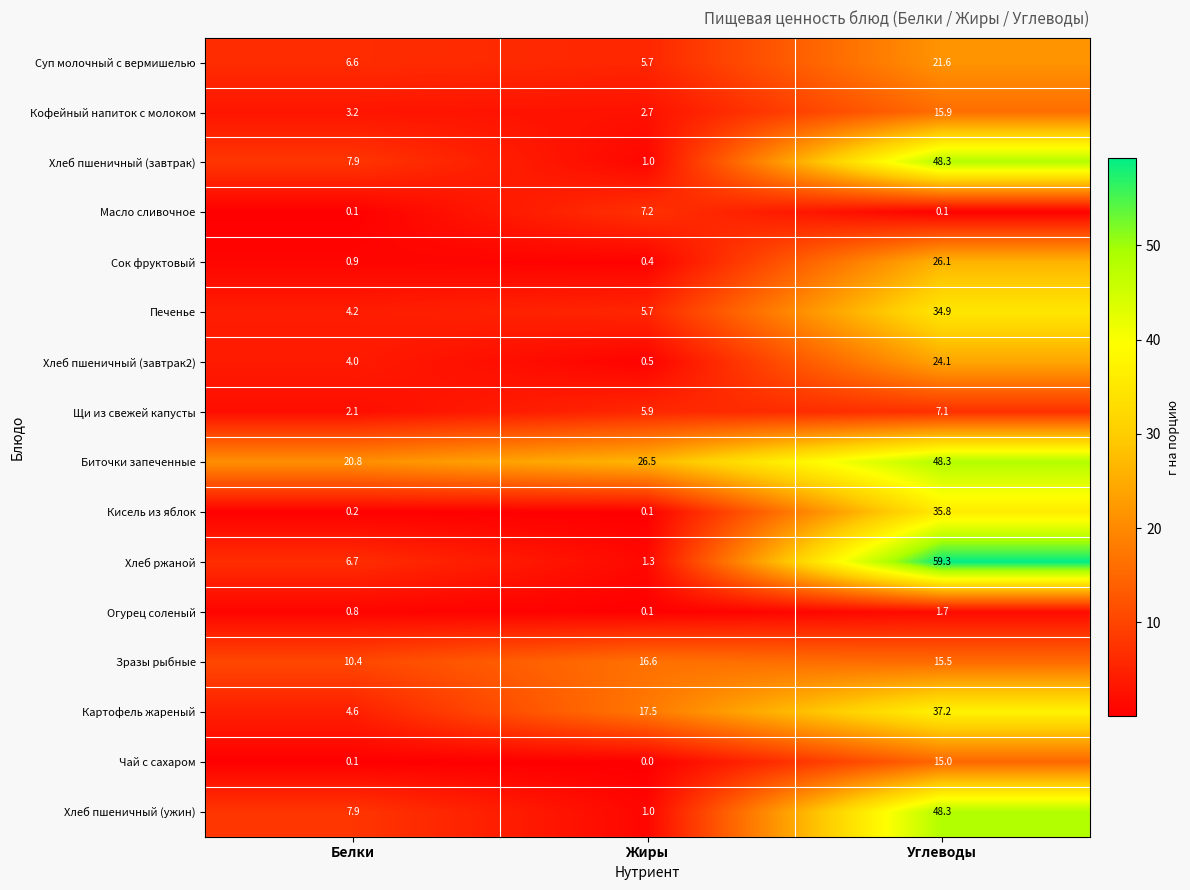

Which series has the largest range (max minus min)?

Хлеб ржаной